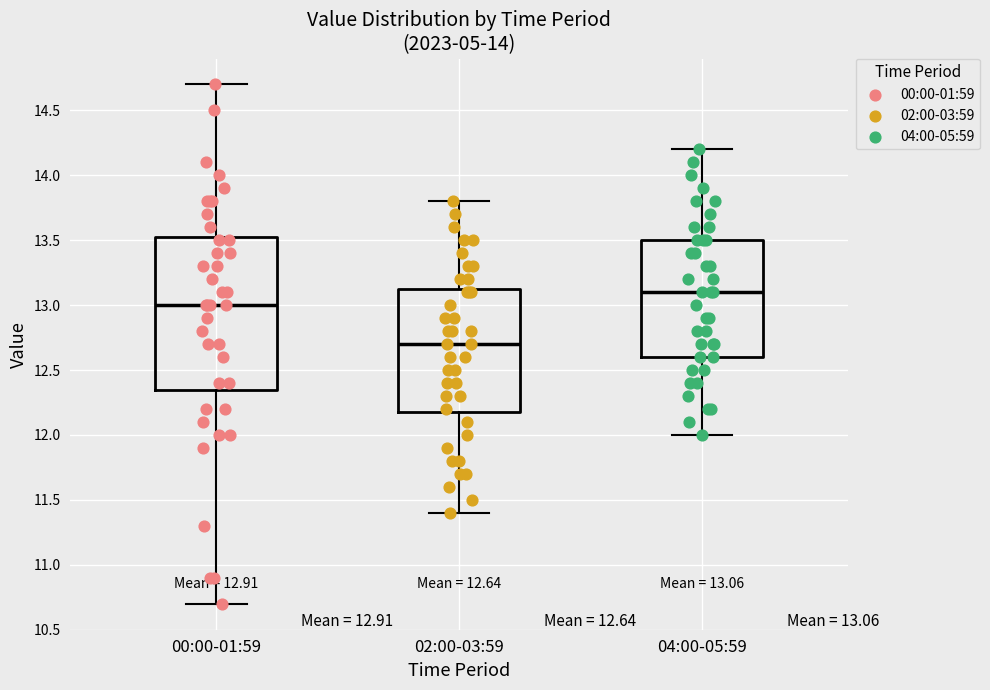

Comparing the boxes themselves (not the whiskers), which one is the tallest?

00:00-01:59